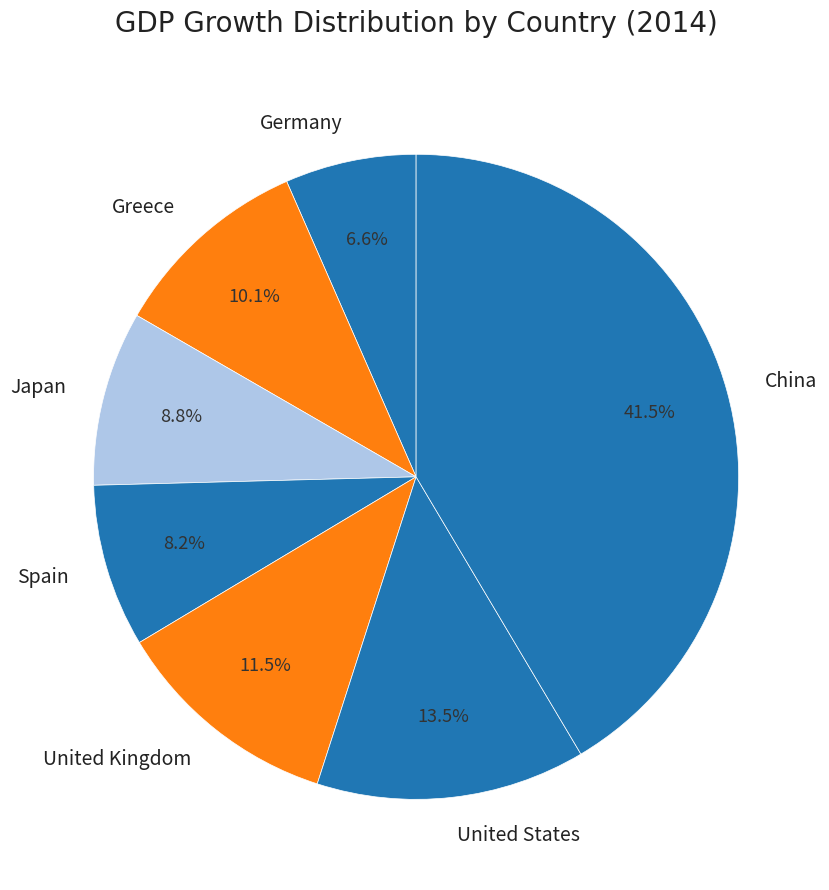

True or false: Greece accounts for 10% of the total.

True